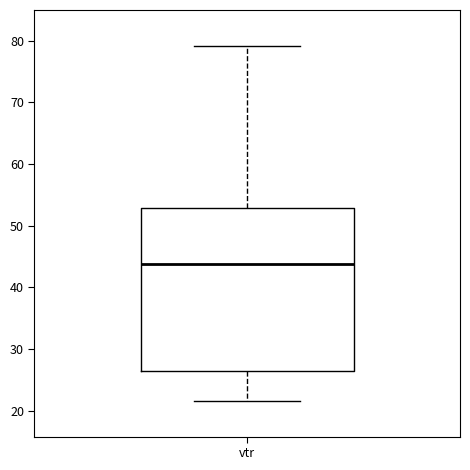

Where is the lower edge of the box for vtr on the y-axis? The values are not printed on the chart, so give them approximately, as read against the axis.

26